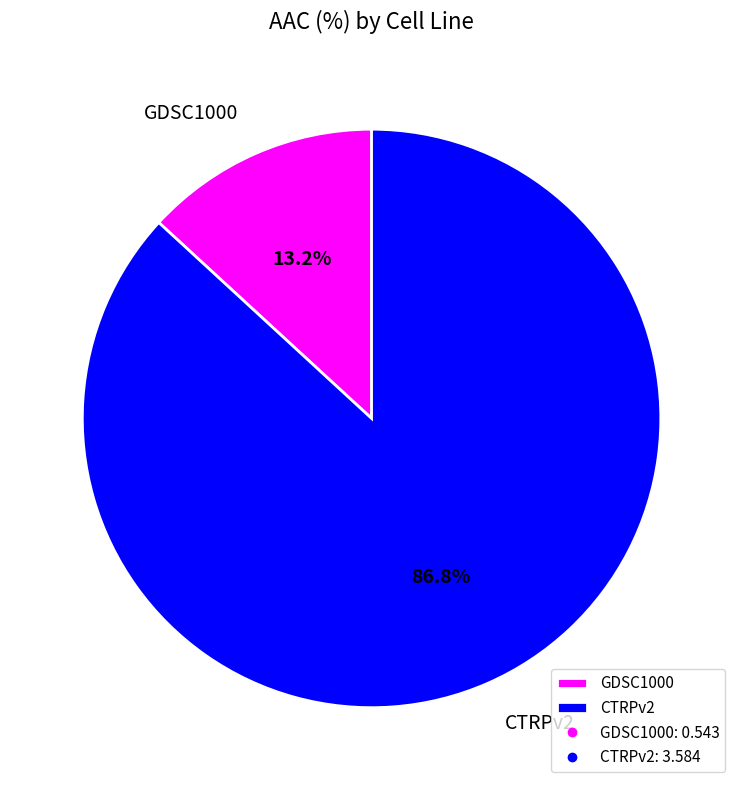

To the nearest percent, what is the difference between the CTRPv2 and GDSC1000 slice percentages?

74%